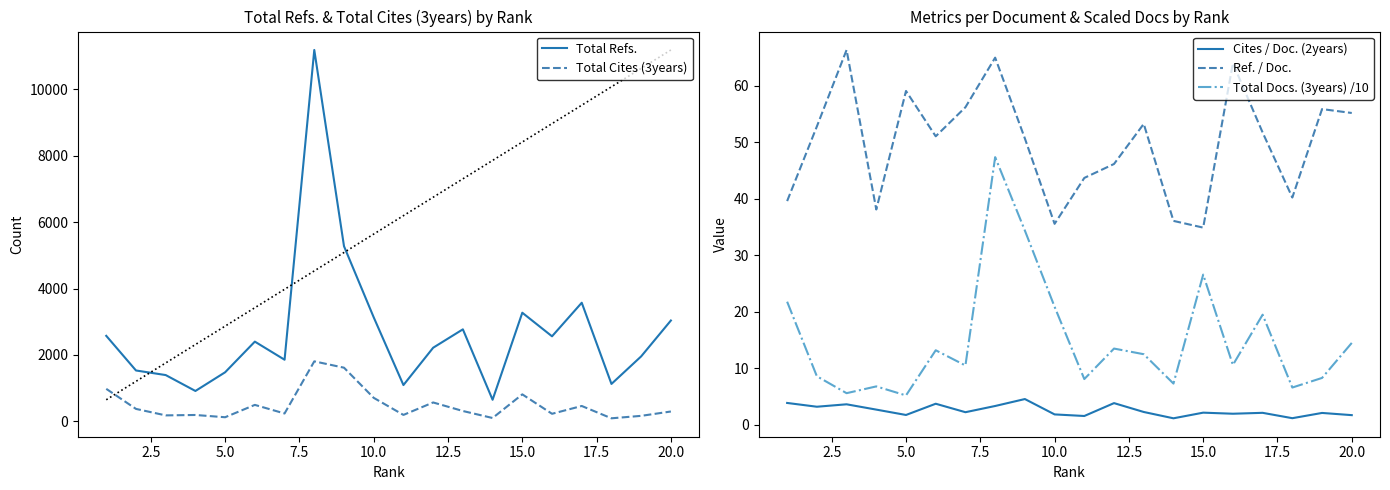

True or false: Total Refs. and Total Cites (3years) intersect in this chart.

False